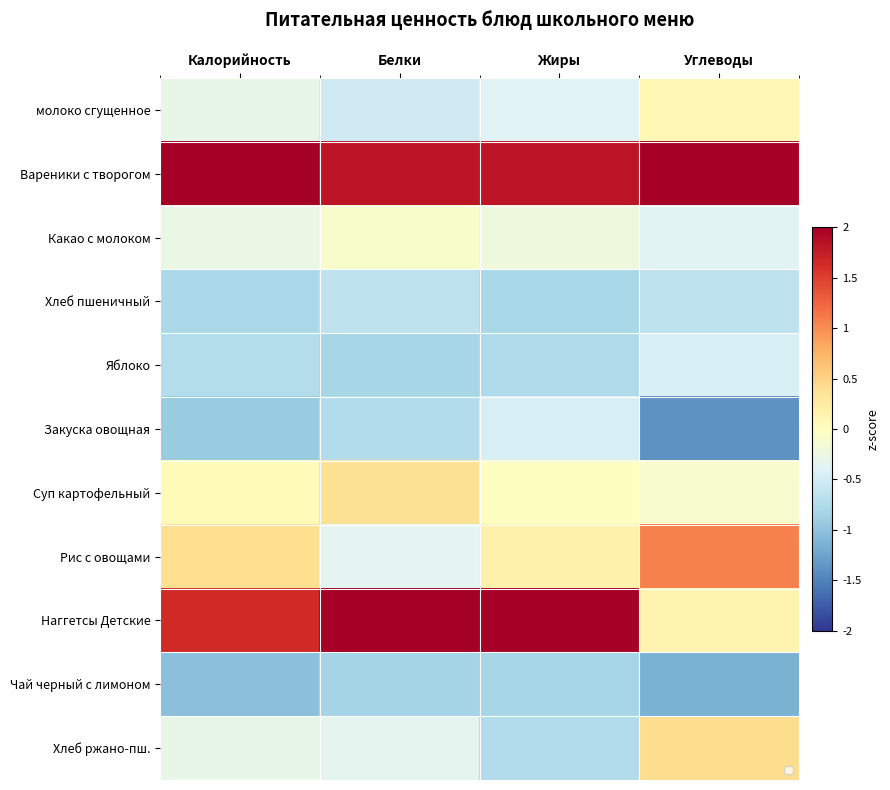

The value of Хлеб пшеничный at Белки is -1.1. True or false?

False